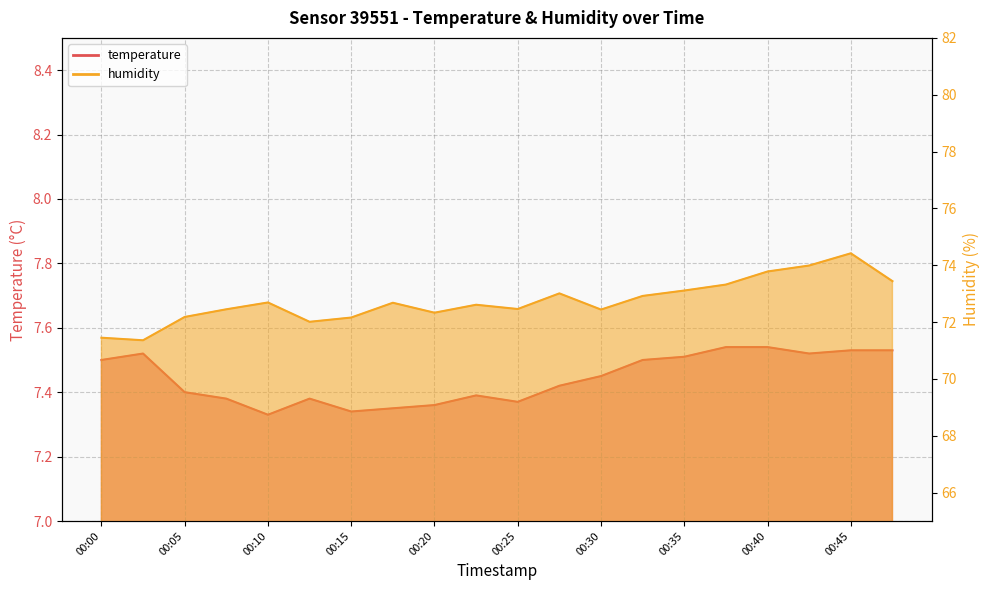

What are all the series names shown in the legend?

temperature, humidity